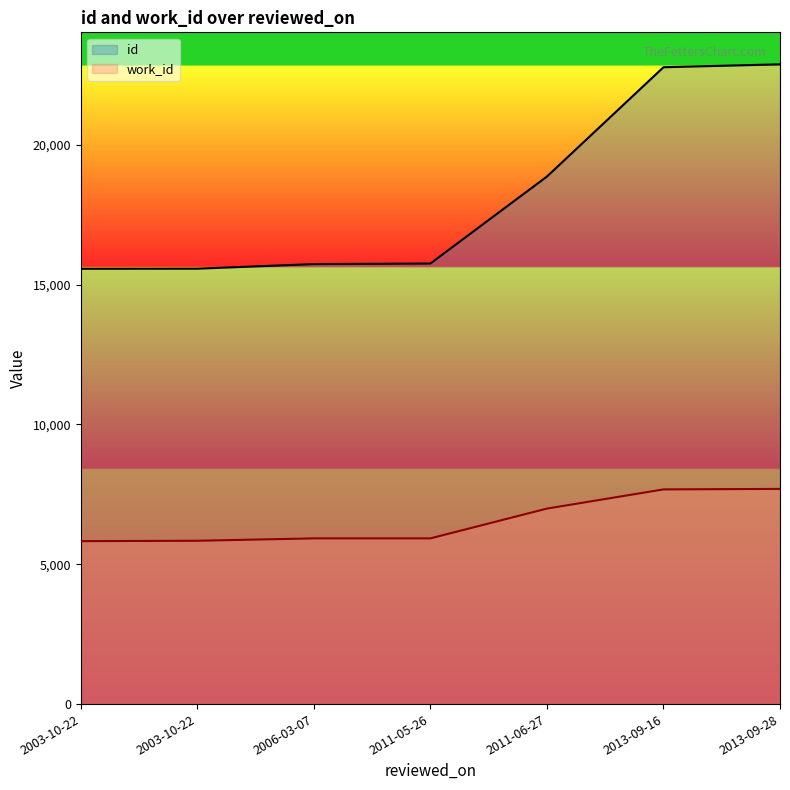

What is the sum of all id values?

127128